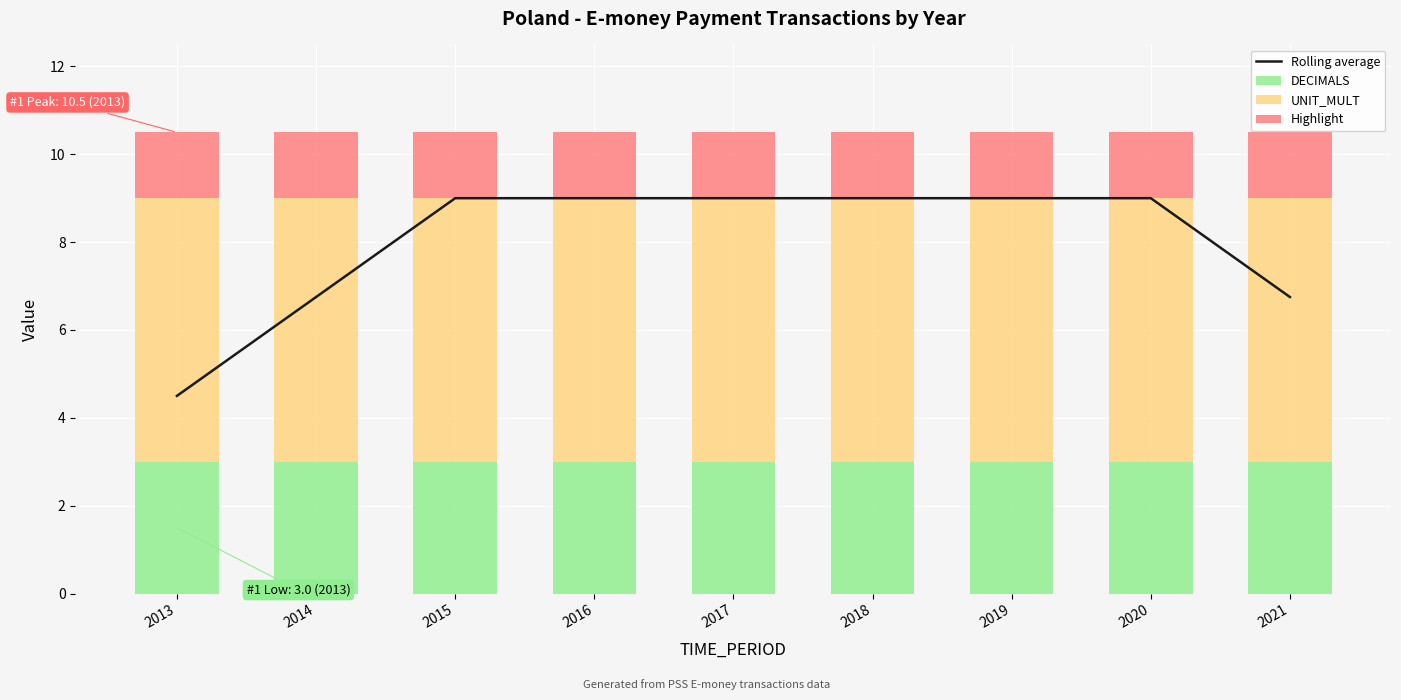

Reading left to right, transcribe all the data shown in this chart.

Rolling average: 4.5	6.8	9.0	9.0	9.0	9.0	9.0	9.0	6.8
DECIMALS: 3.0	3.0	3.0	3.0	3.0	3.0	3.0	3.0	3.0
UNIT_MULT: 6.0	6.0	6.0	6.0	6.0	6.0	6.0	6.0	6.0
Highlight: 1.5	1.5	1.5	1.5	1.5	1.5	1.5	1.5	1.5